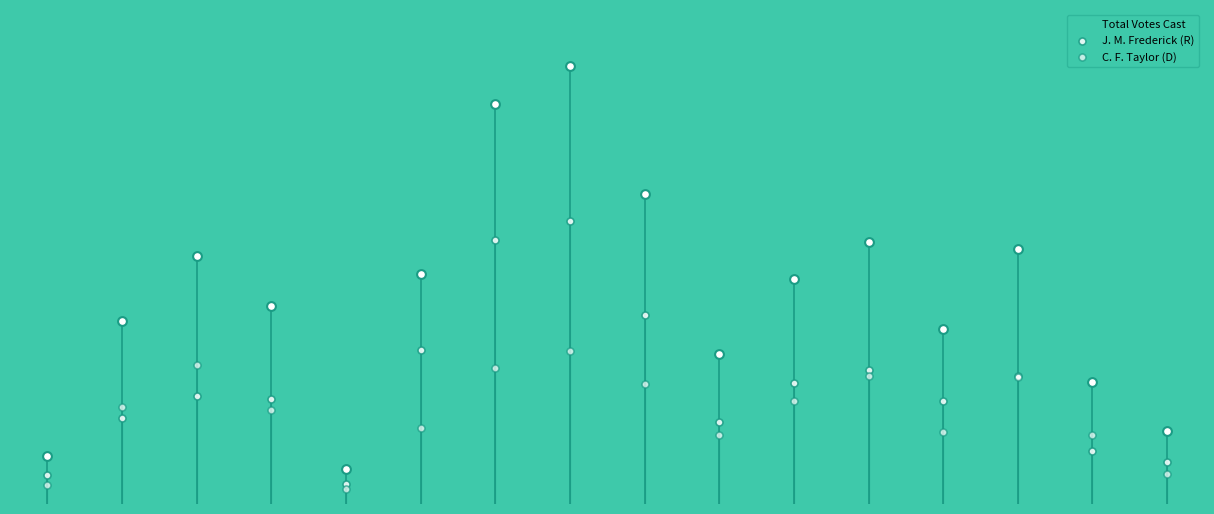

Which series reaches the maximum Y coordinate?

J. M. Frederick (R)